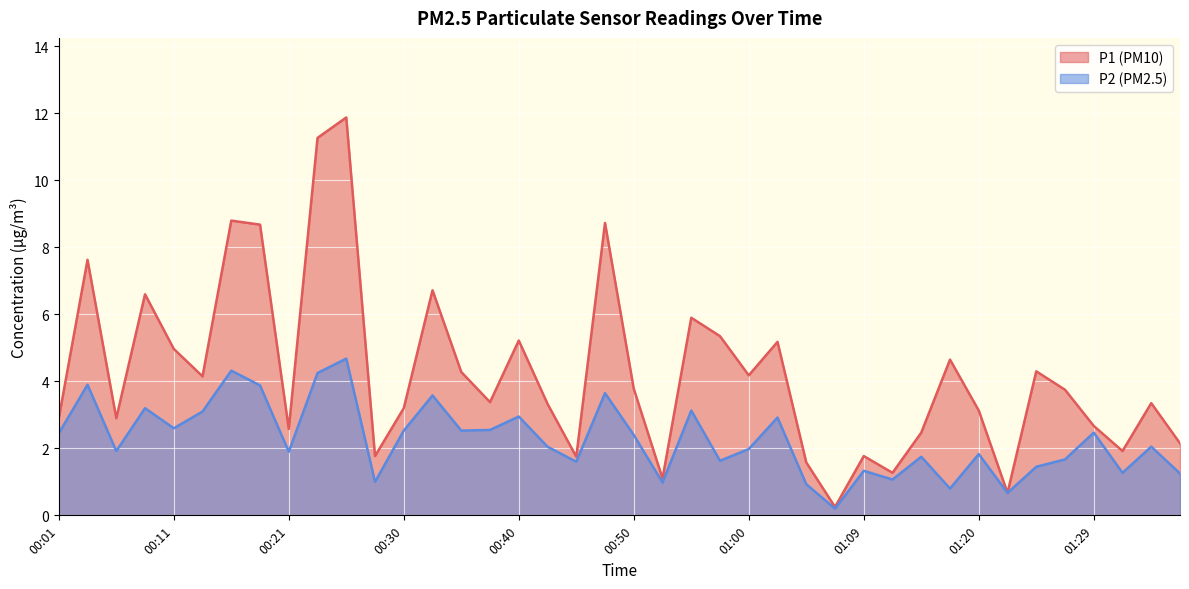

What are all the series names shown in the legend?

P1, P2